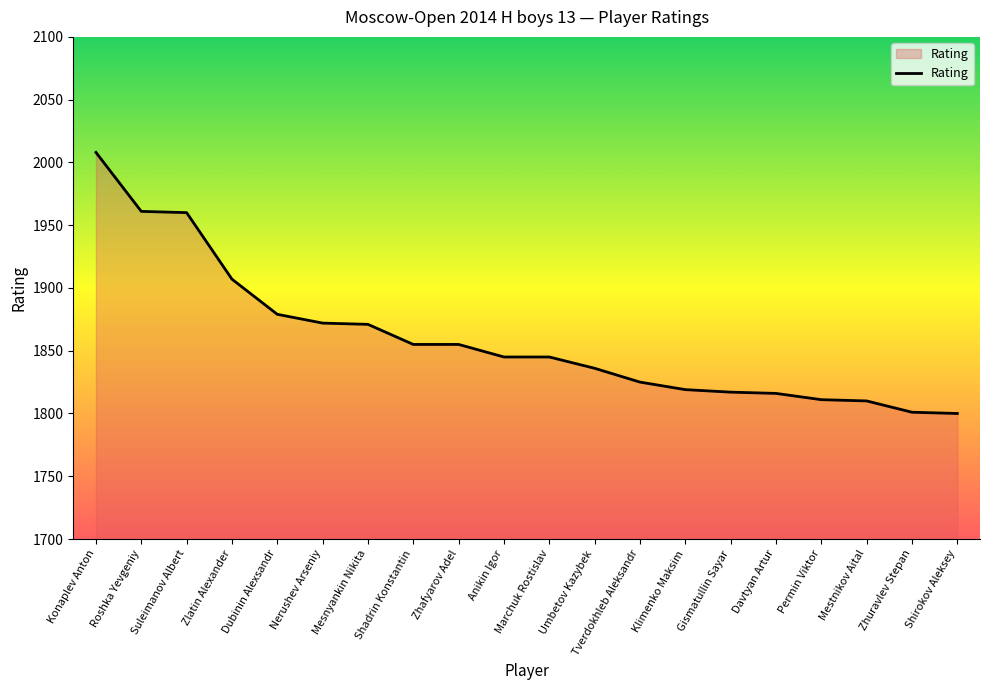

Read the value at Roshka Yevgeniy, to the nearest 10.

1960